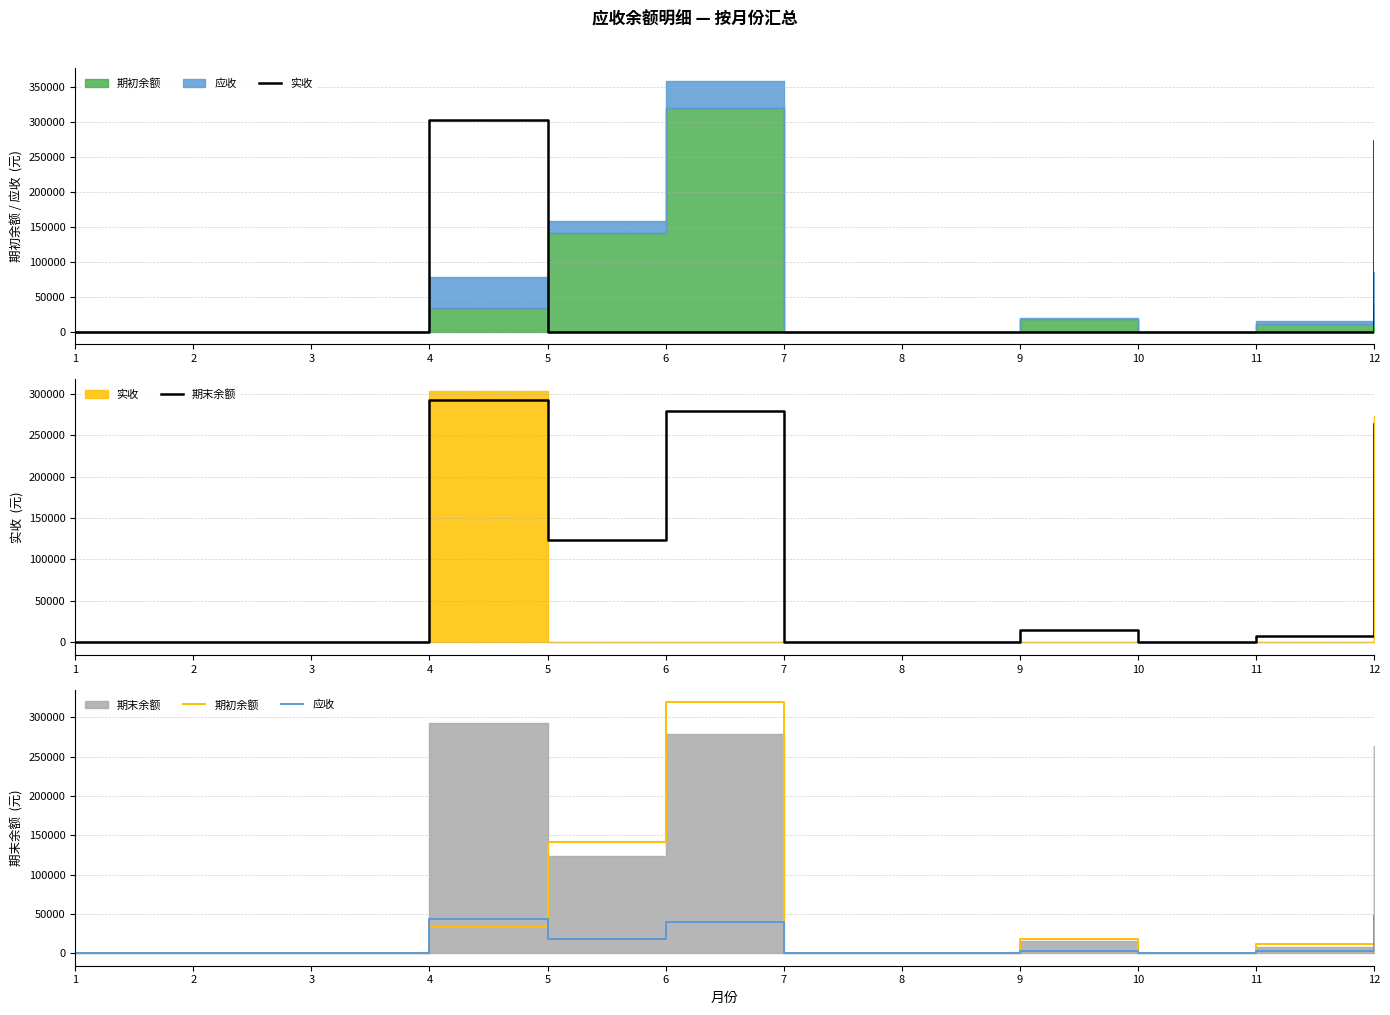

At which label is 期末余额 closest to 146171?

5